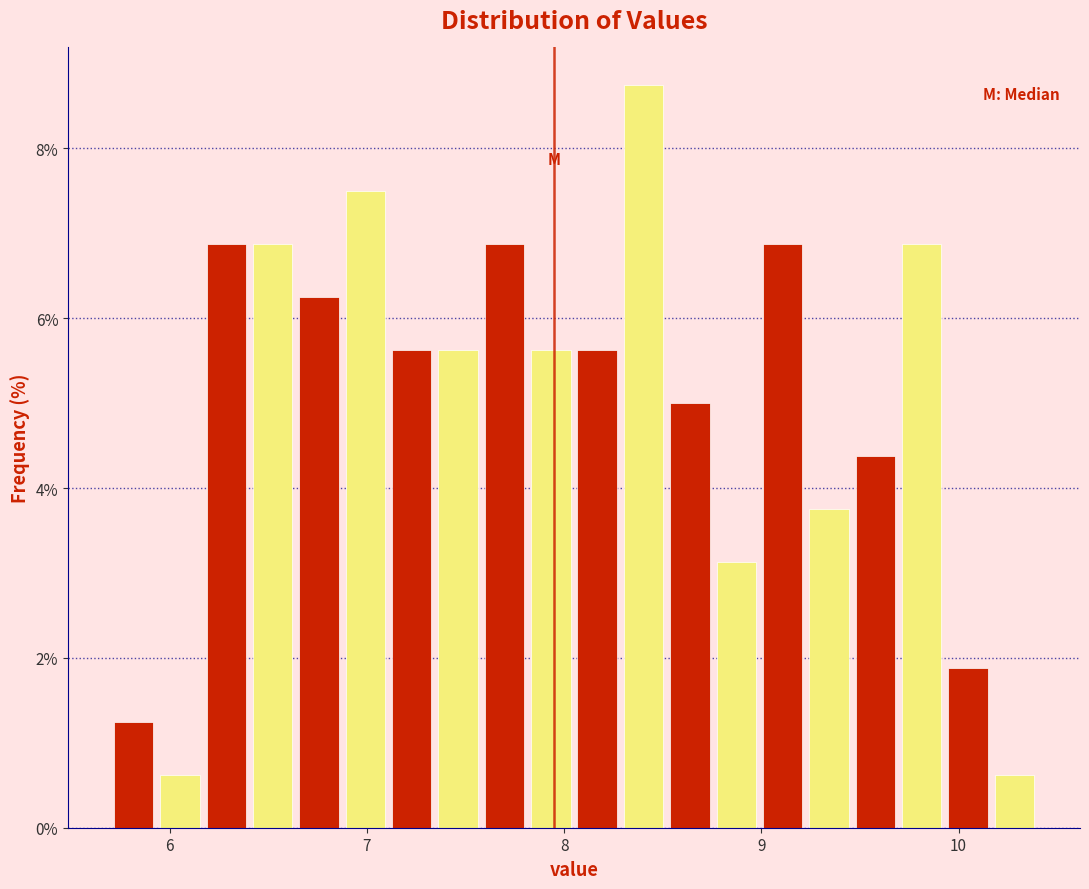

Read against the x-axis, roughly where is the centre of the tallest bar?

8.4